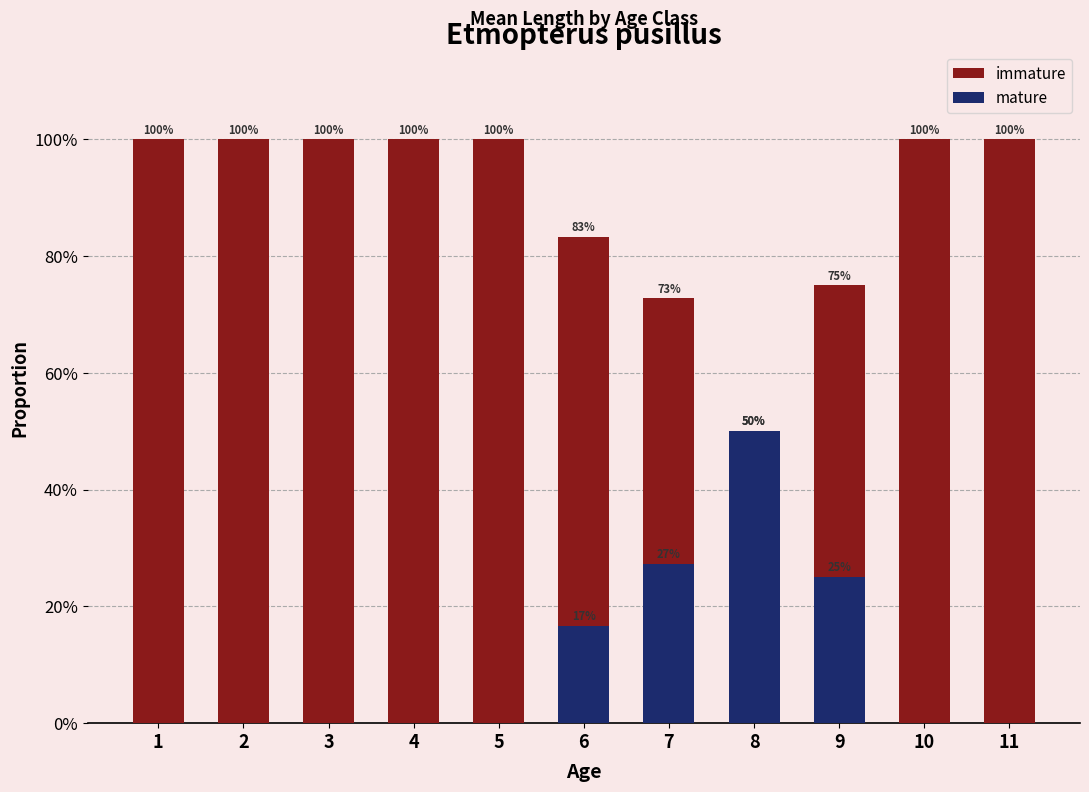

The mature series shows 0.0 at 4. True or false?

True